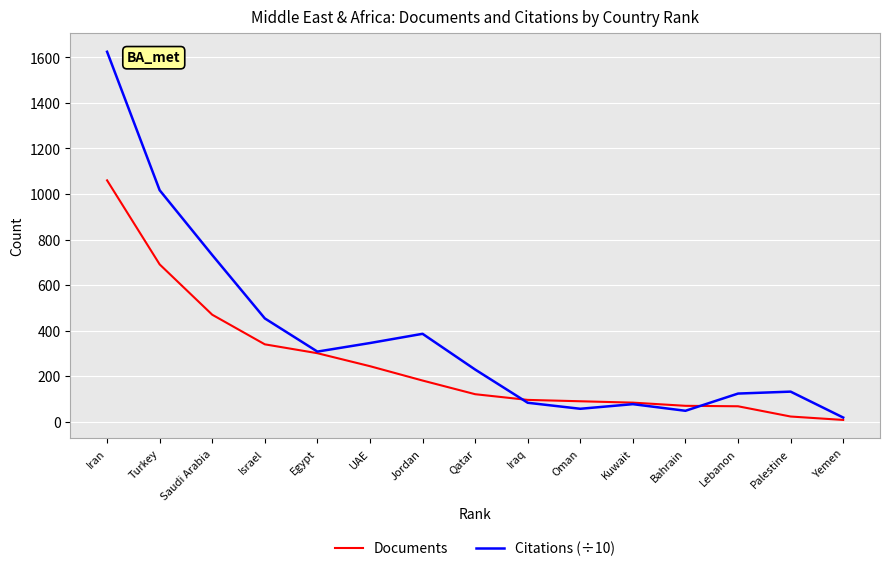

Which series has the widest spread of values?

Citations (÷10)